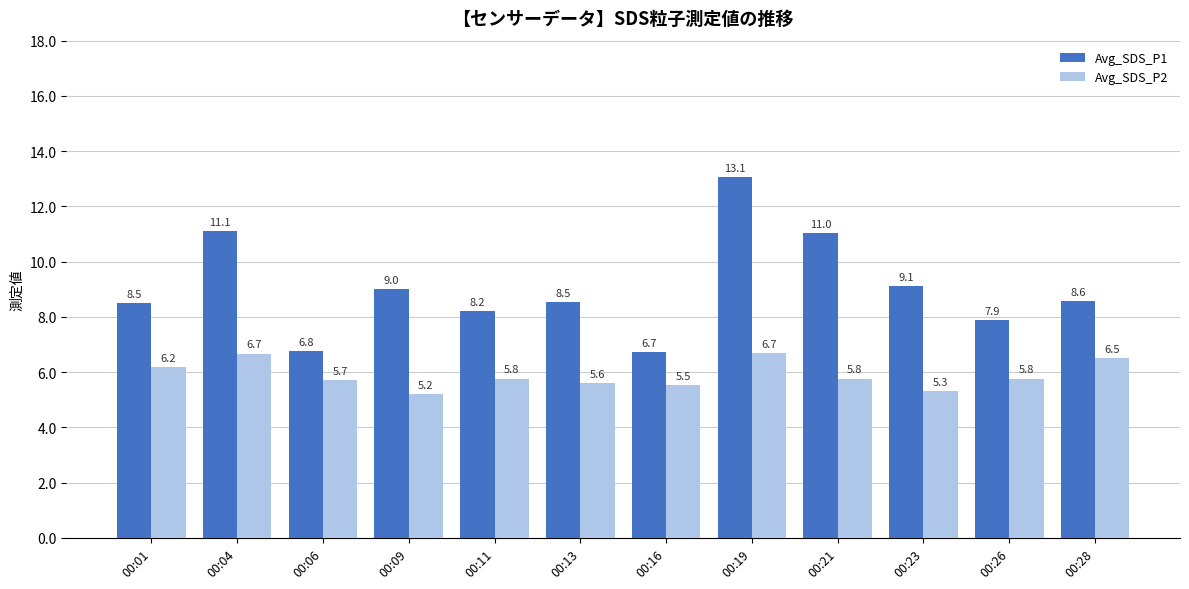

What is the sum of the Avg_SDS_P2 values at 00:11 and 00:06?

11.5